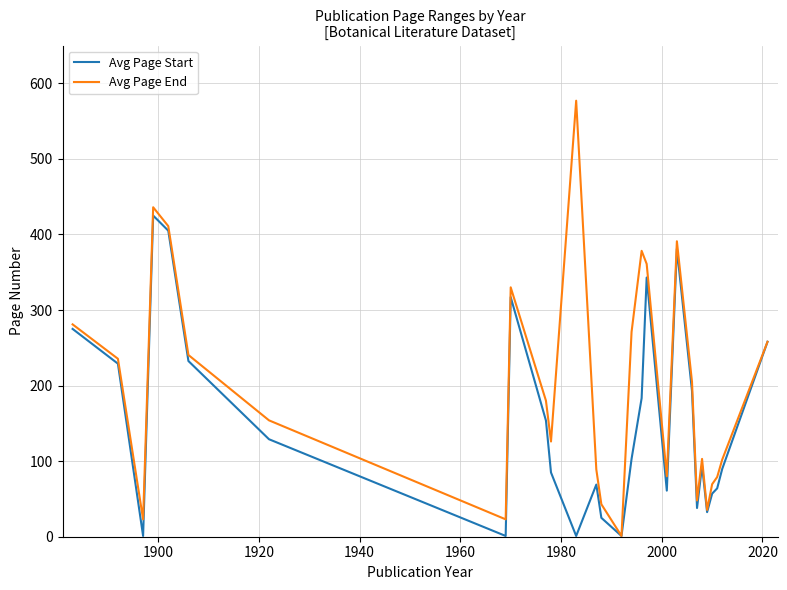

What are all the series names shown in the legend?

Avg Page Start, Avg Page End